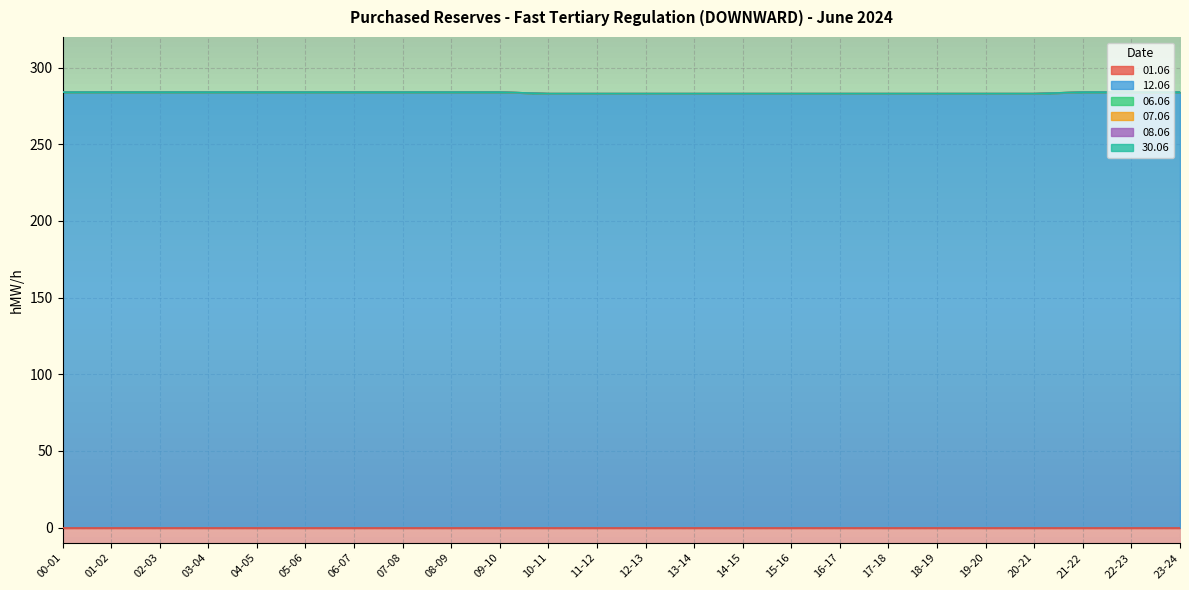

True or false: 01.06 has more than 1 interior local peaks.

False